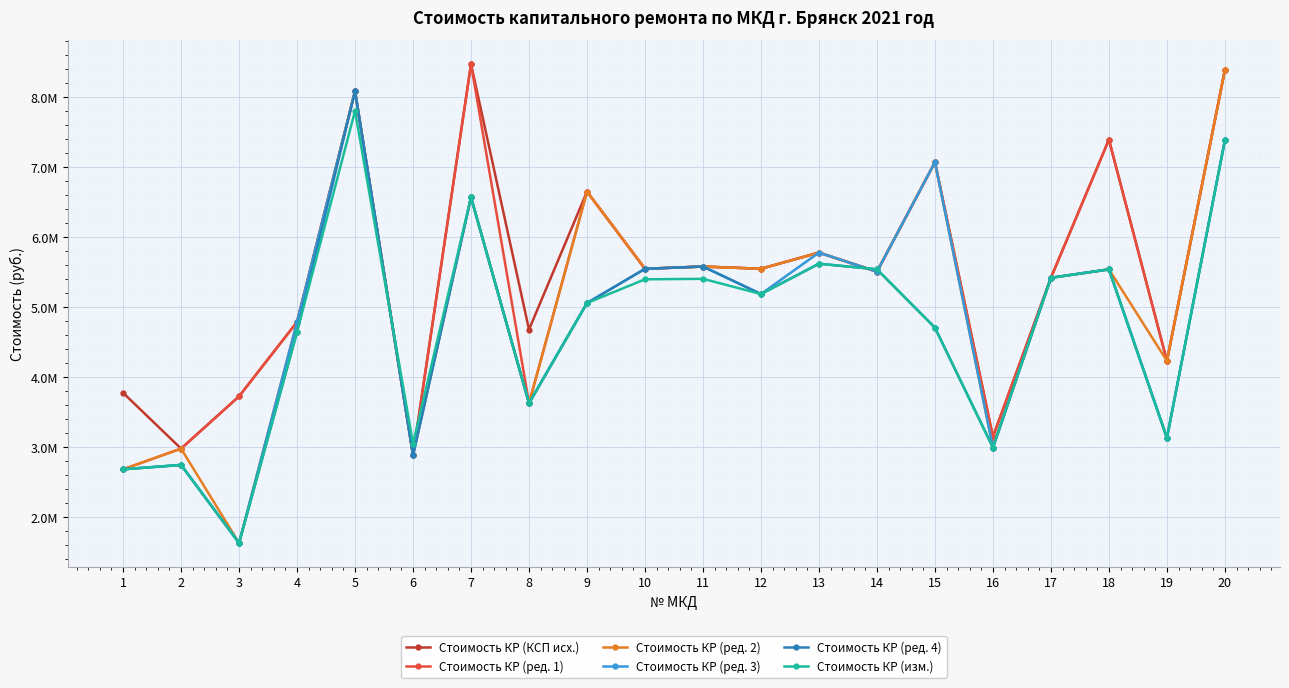

What is the sum of all Стоимость КР (ред. 1) values?

107492427.3